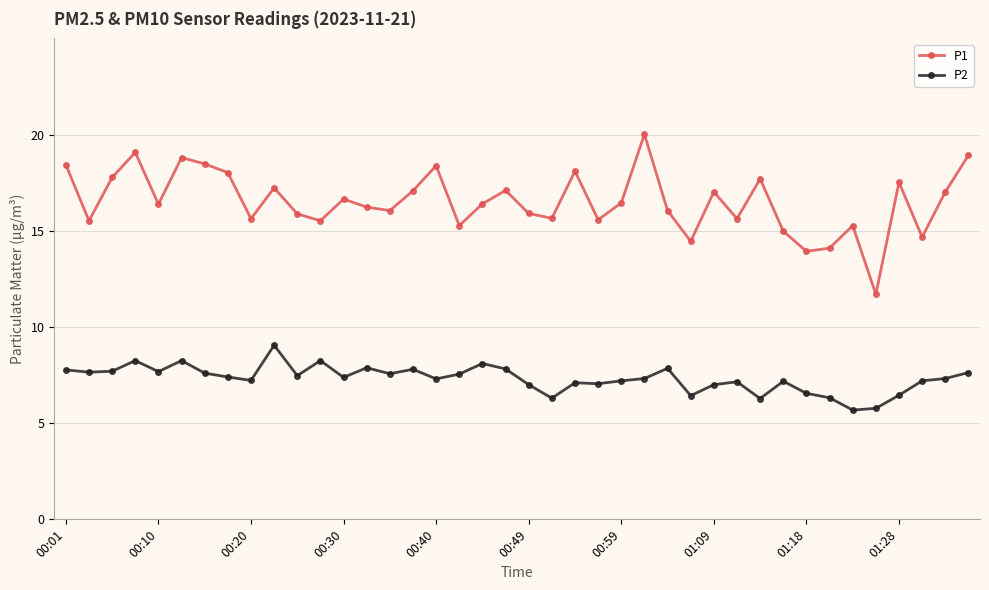

Which series has the largest range (max minus min)?

P1